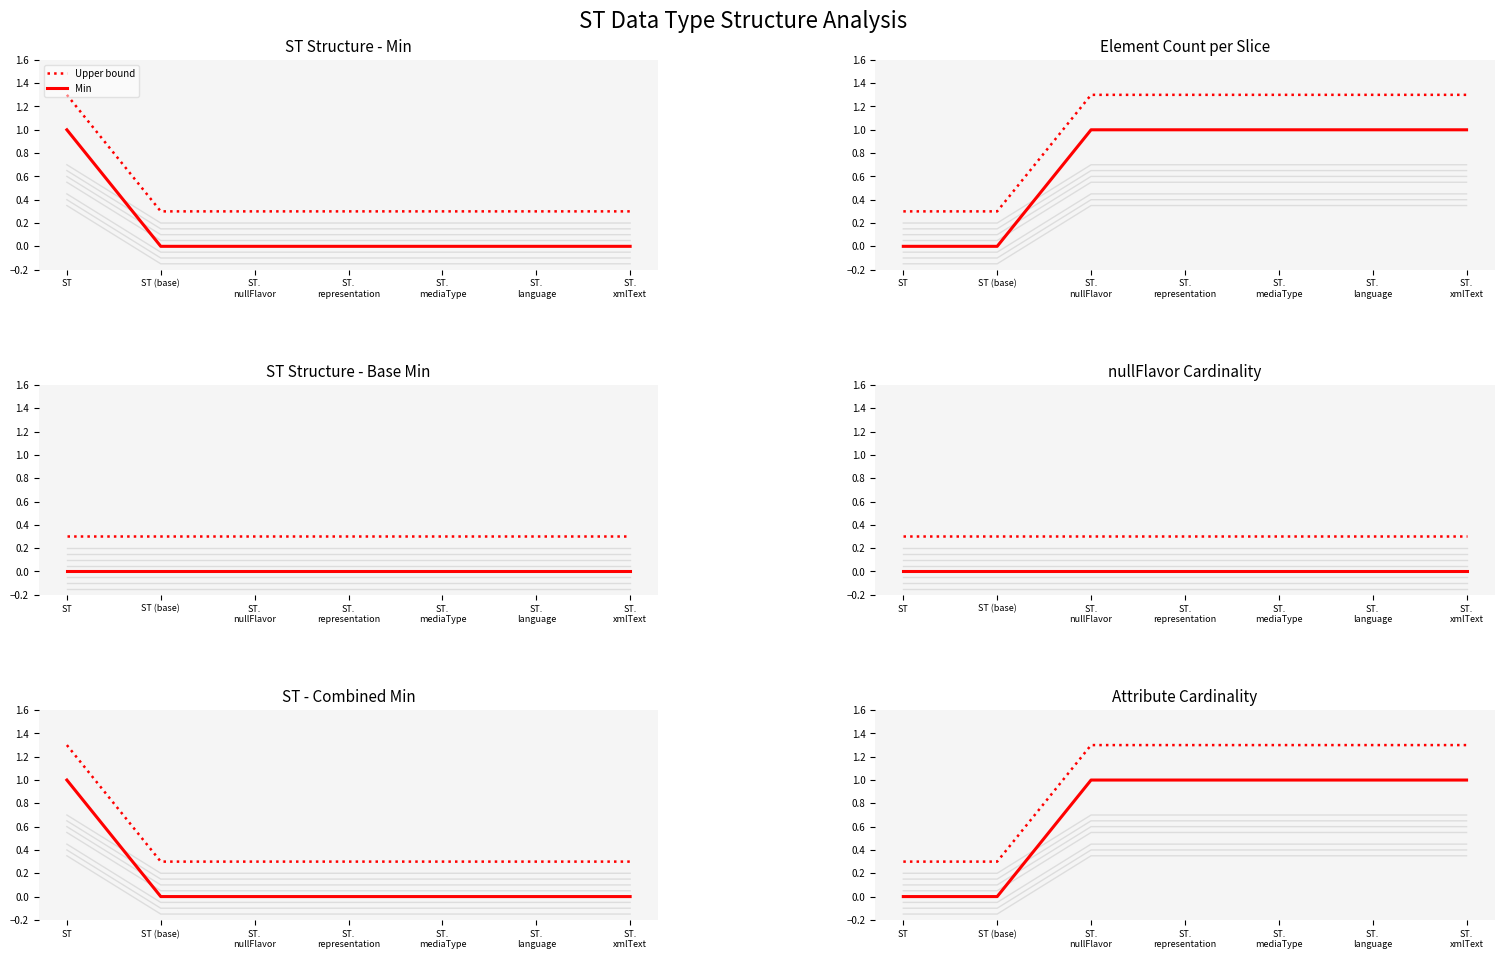

Rank the series at ST.
language from lowest to highest value.

Min, Upper bound